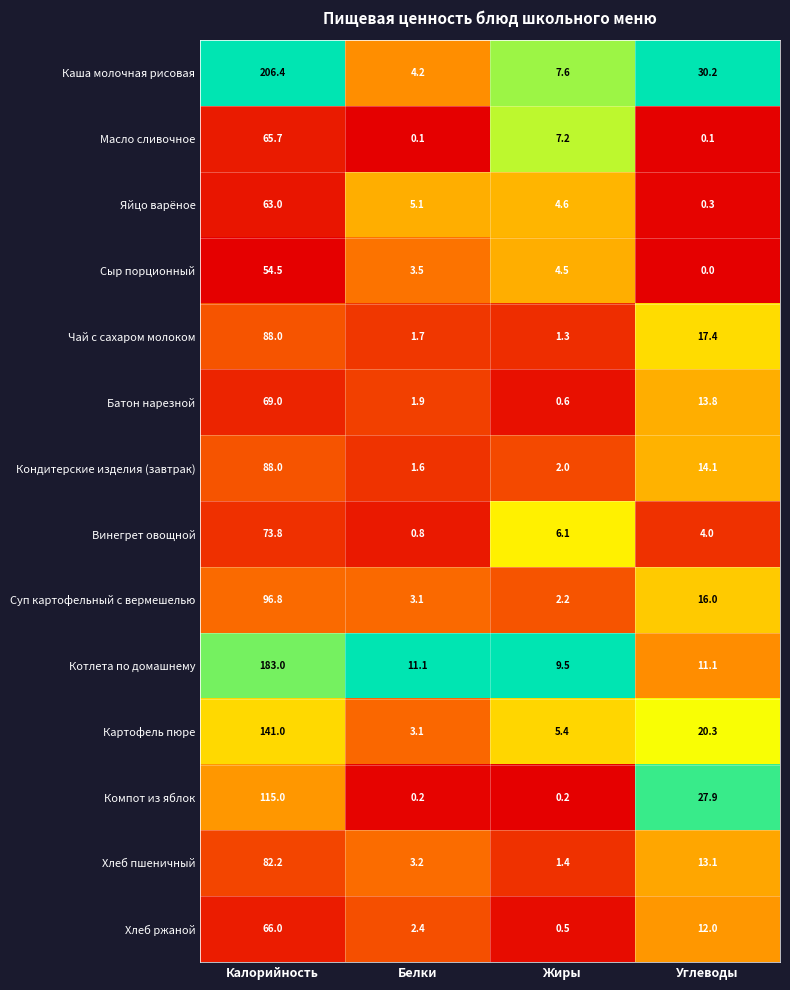

Which category has the highest value in the Батон нарезной series?

Калорийность